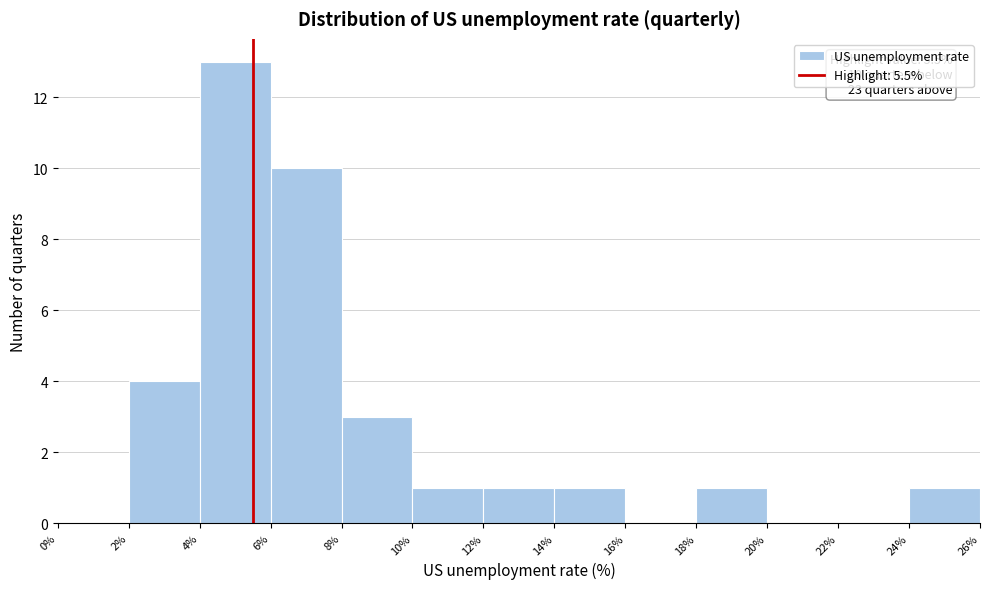

Which range on the x-axis has the tallest bar?

4% to 6%